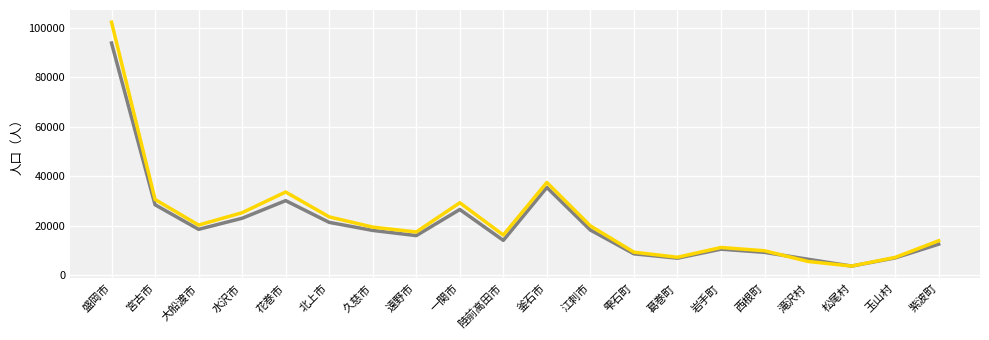

What is the spread (max minus min) of values at 紫波町?

1389